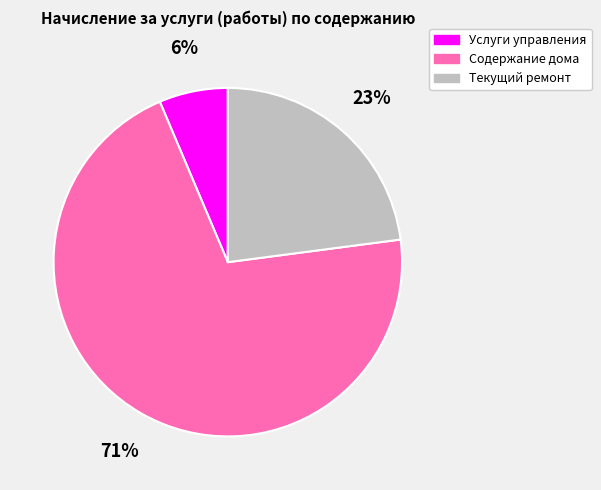

What percentage is the Услуги управления slice, to the nearest percent?

6%